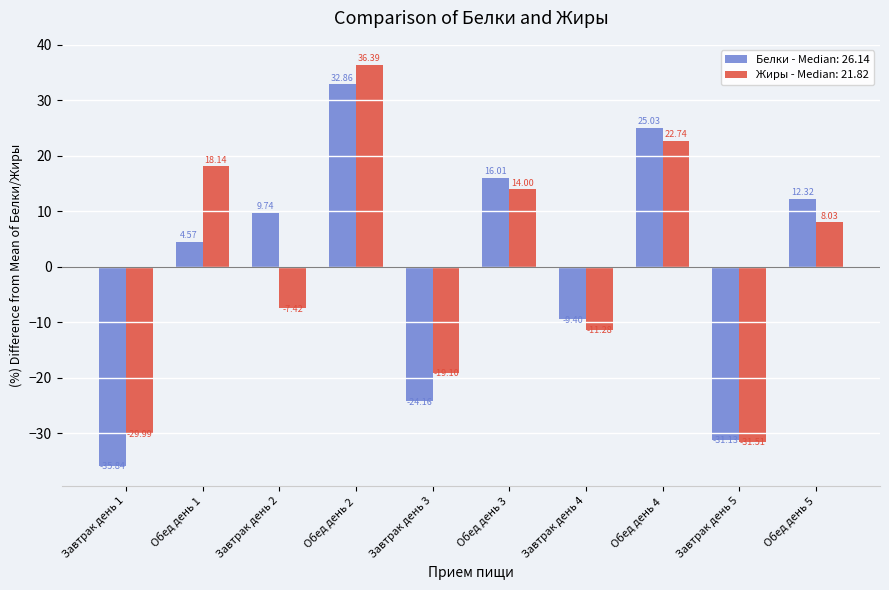

What is the difference between the maximum and minimum values in the Жиры - Median: 21.82 series?

67.9